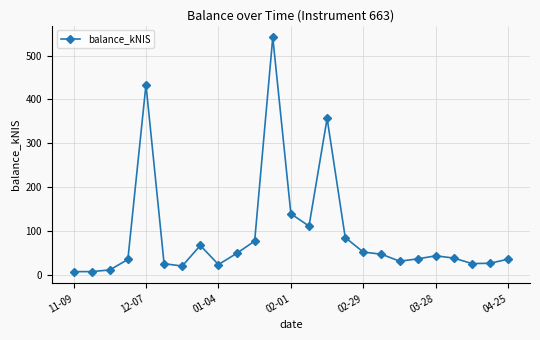

What is the sum of all values?

2330.8